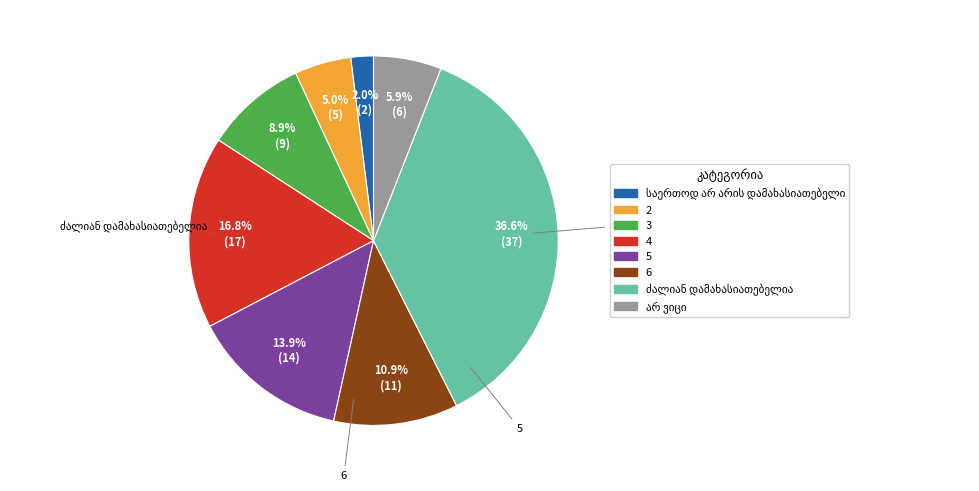

To the nearest percent, what percentage of the pie is 4?

17%